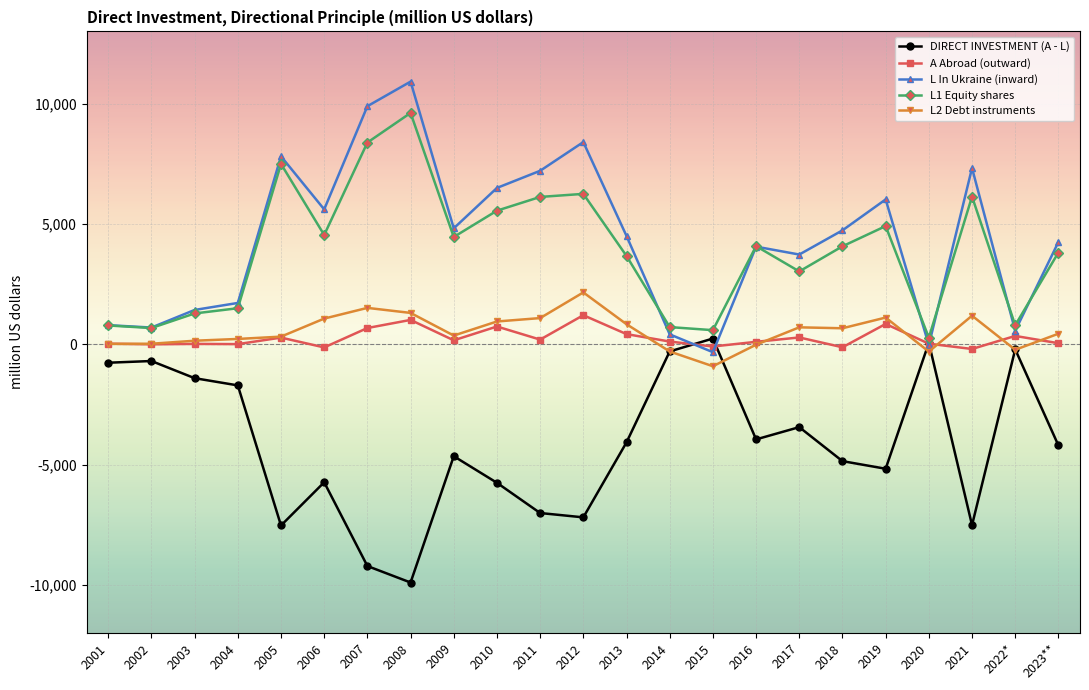

At which label does L1 Equity shares reach its peak?

2008